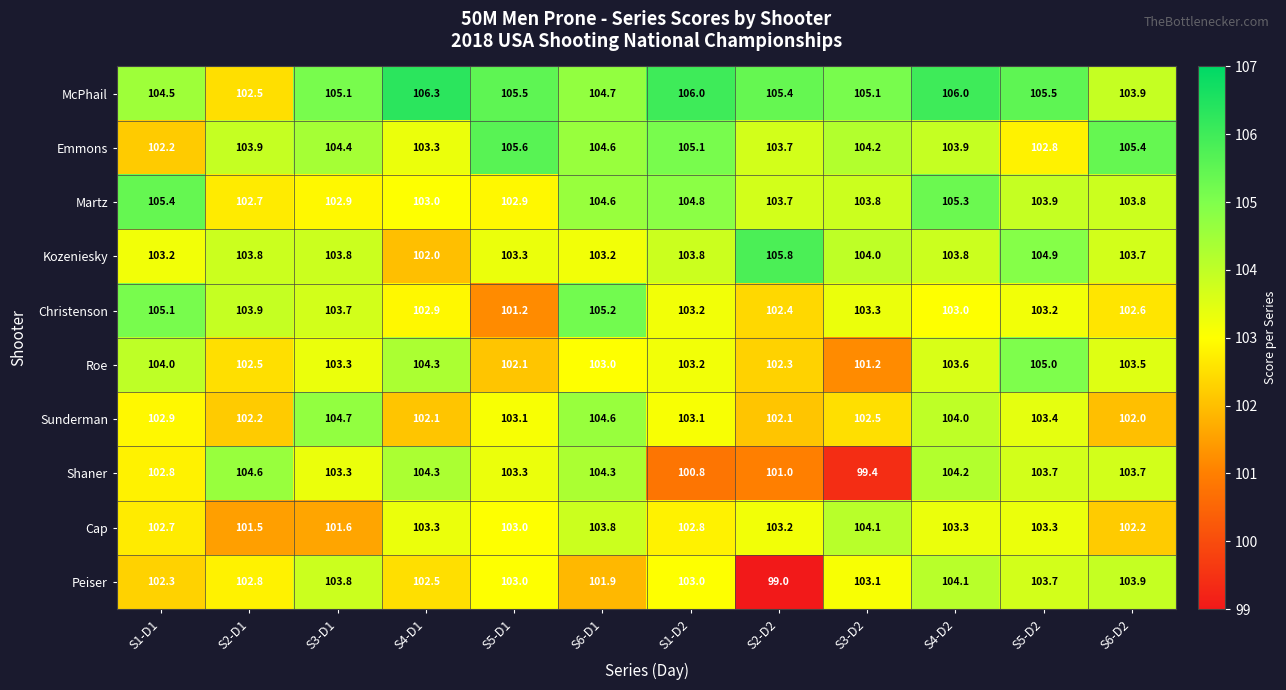

What is the average value of the Shaner series?

103.0